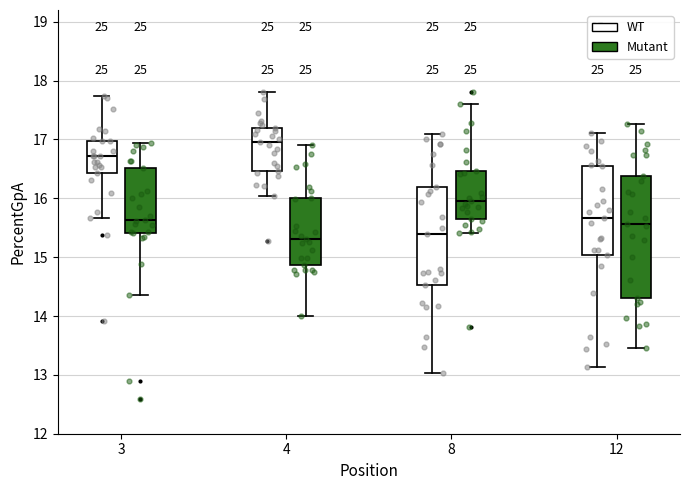

Which box has the highest median line?

4 (WT)